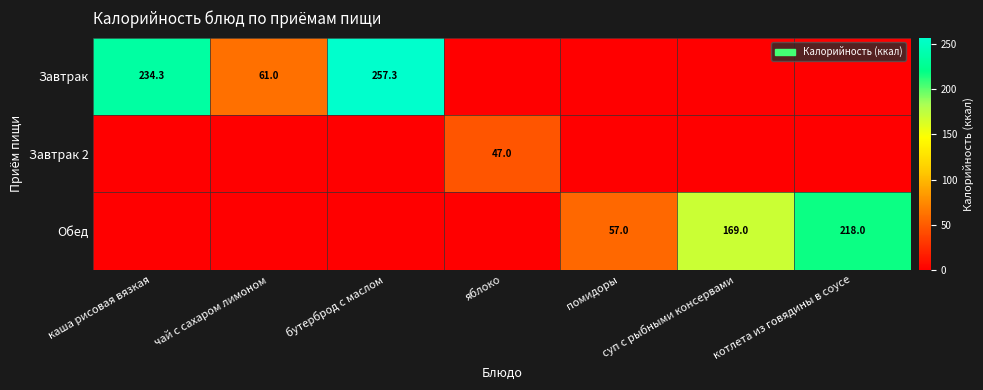

The Завтрак 2 series shows 47.0 at яблоко. True or false?

True